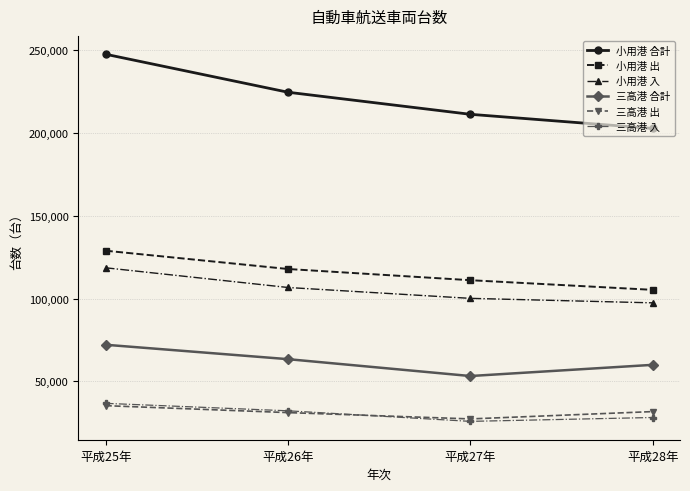

Is it true that 三高港 入 equals 25896 at 平成27年?

True